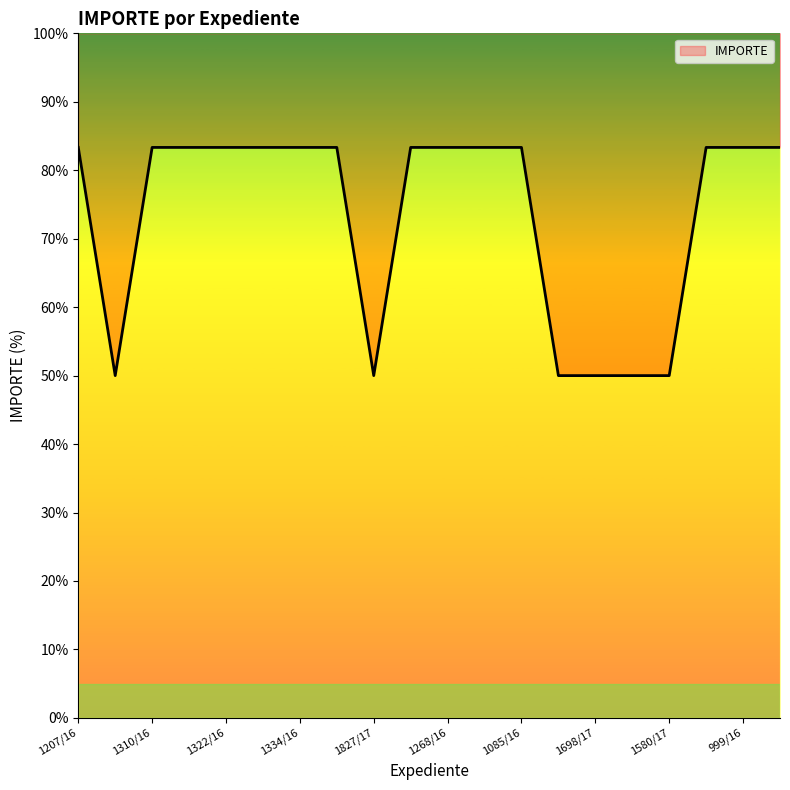

How many series are shown in this chart?

1